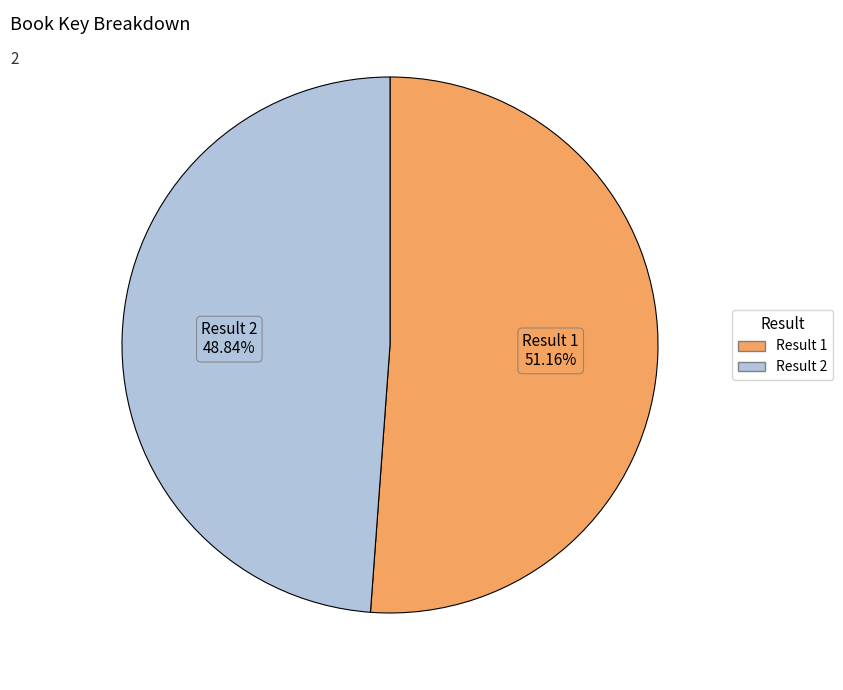

Is there a majority slice in this chart?

Yes